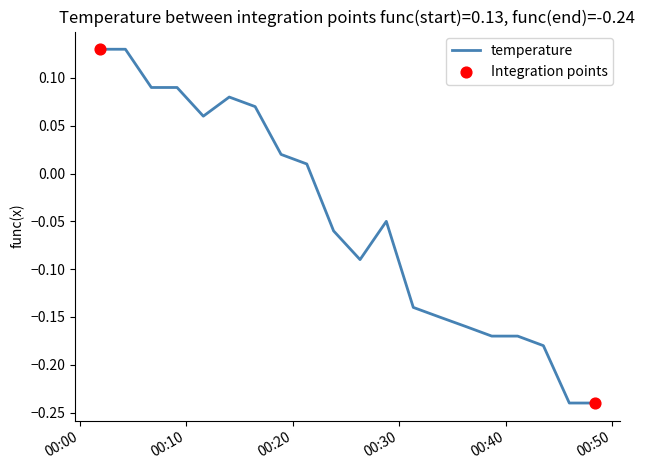

How many lines are shown in the chart?

1